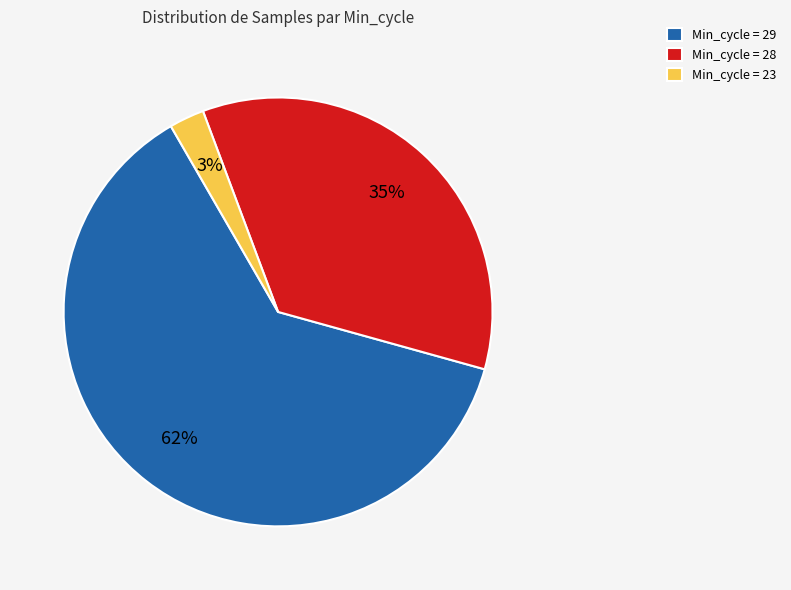

How many segments does this pie chart have?

3